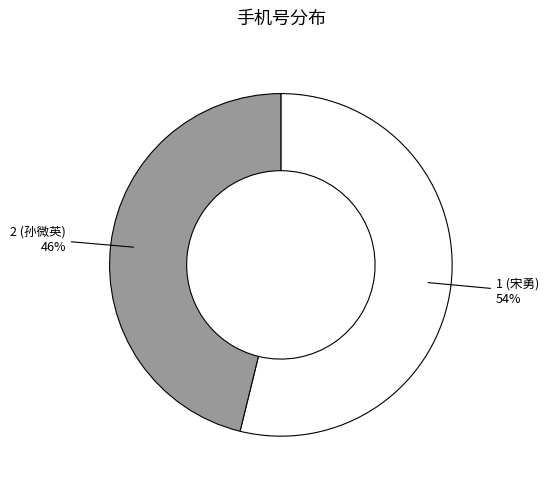

To the nearest percent, what is the difference between the 1 (宋勇) and 2 (孙微英) slice percentages?

8%